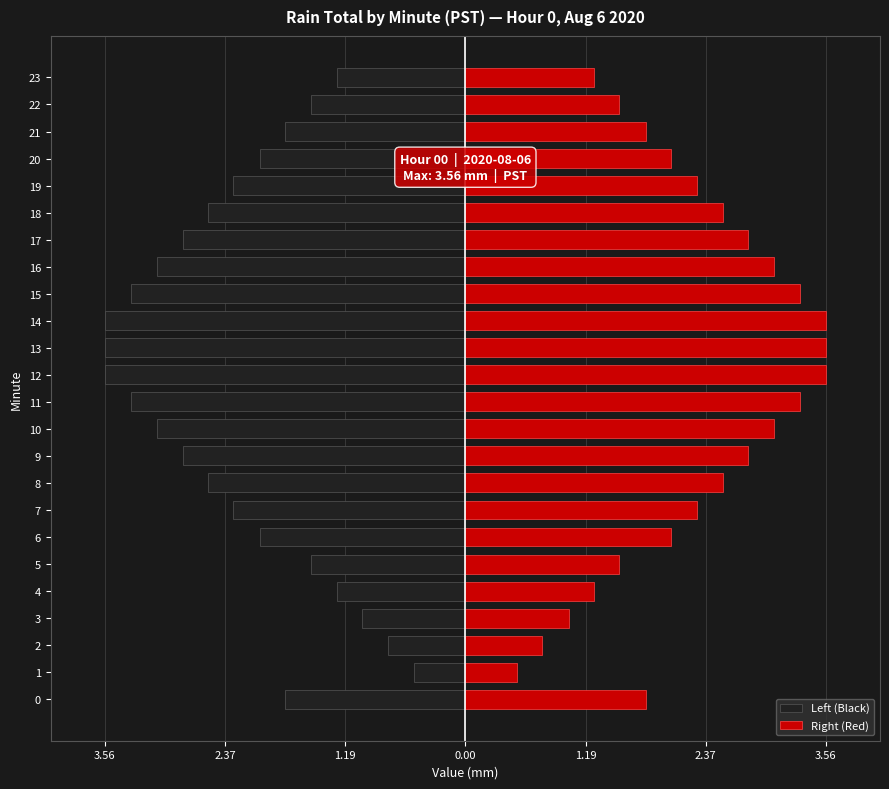

List the series in order of their overall mean, lowest first.

Left (Black), Right (Red)